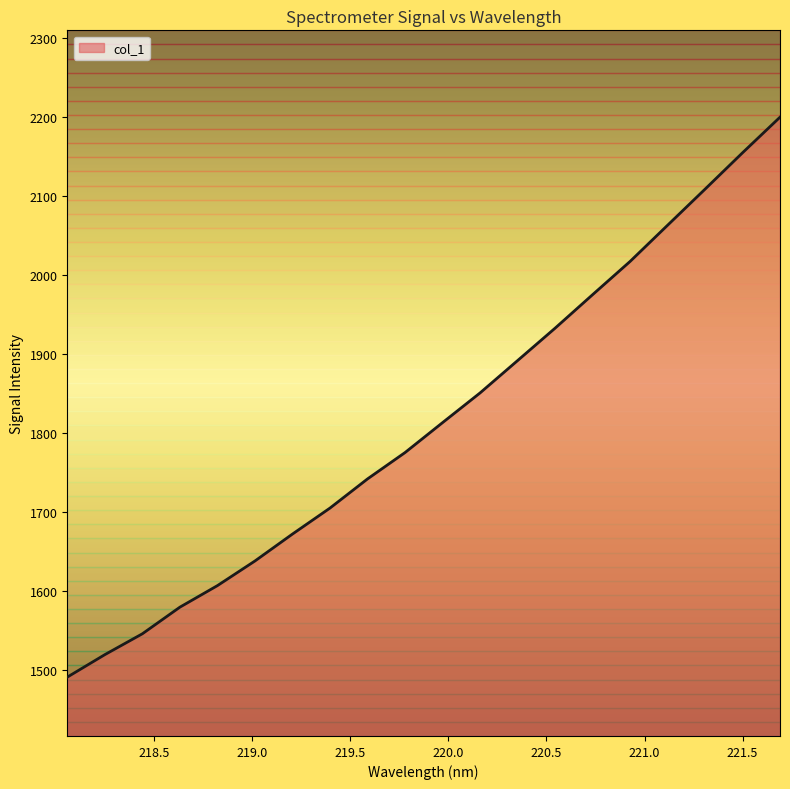

What is the difference between the maximum and minimum values?

709.3